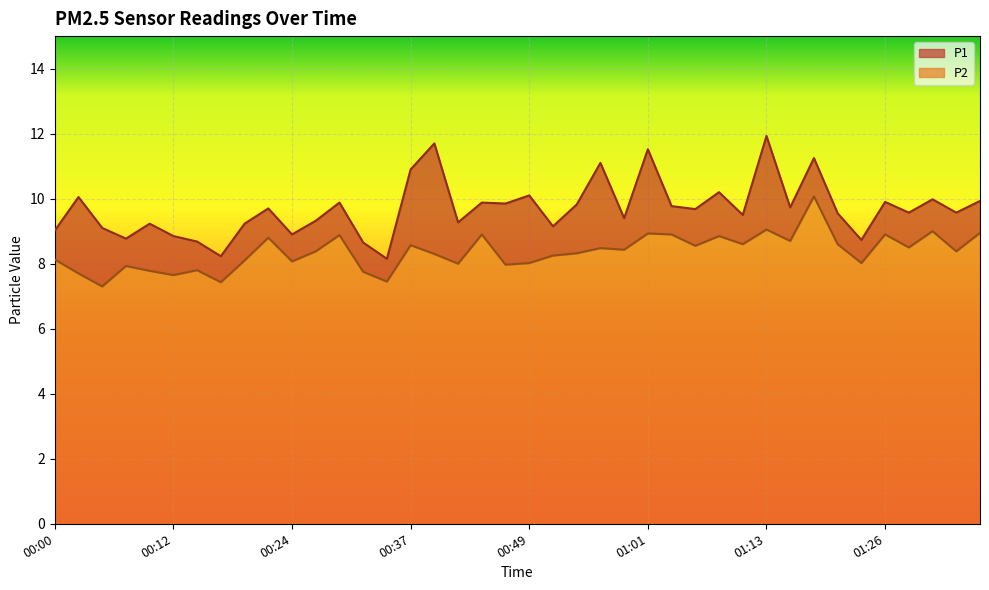

True or false: P1 and P2 intersect in this chart.

False